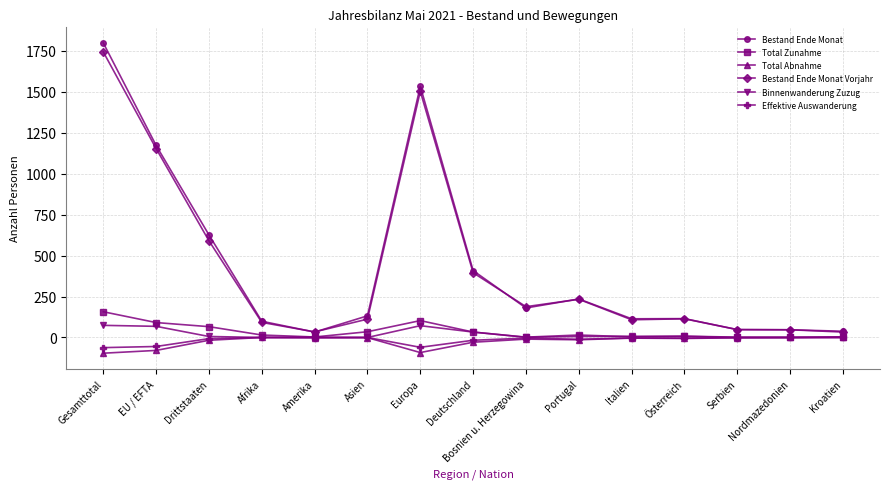

Where is the first local minimum for Bestand Ende Monat Vorjahr?

Amerika